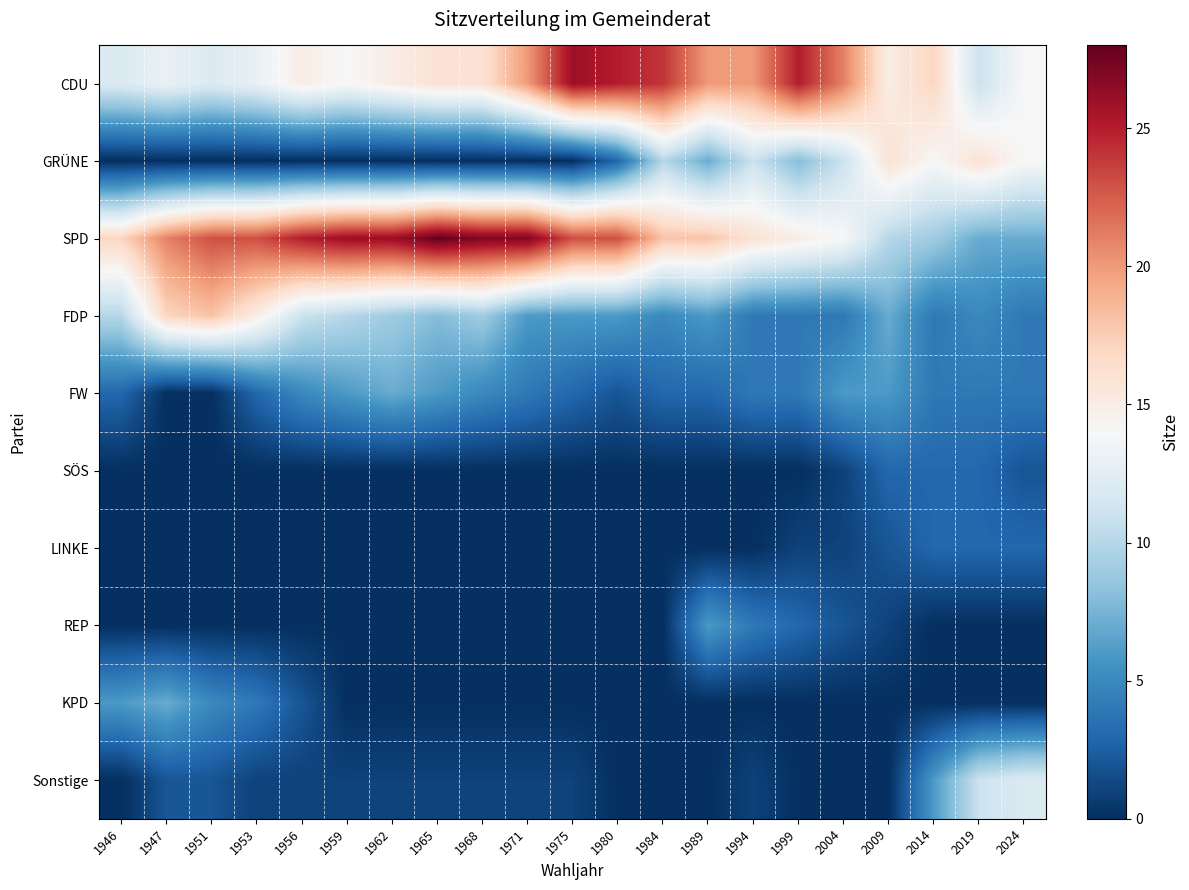

Reading left to right, list all the values displayed in this chart.

CDU: 1946=12	1947=13	1951=12	1953=13	1956=15	1959=14	1962=15	1965=16	1968=16	1971=20	1975=26	1980=25	1984=24	1989=20	1994=20	1999=25	2004=21	2009=15	2014=17	2019=11	2024=14
GRÜNE: 1946=0	1947=0	1951=0	1953=0	1956=0	1959=0	1962=0	1965=0	1968=0	1971=0	1975=0	1980=3	1984=10	1989=7	1994=11	1999=8	2004=11	2009=16	2014=14	2019=16	2024=14
SPD: 1946=17	1947=21	1951=23	1953=23	1956=25	1959=26	1962=26	1965=28	1968=27	1971=27	1975=23	1980=23	1984=18	1989=18	1994=16	1999=15	2004=14	2009=10	2014=9	2019=7	2024=7
FDP: 1946=10	1947=17	1951=18	1953=15	1956=11	1959=10	1962=9	1965=8	1968=9	1971=6	1975=6	1980=6	1984=5	1989=6	1994=4	1999=4	2004=4	2009=7	2014=4	2019=5	2024=4
FW: 1946=3	1947=0	1951=0	1953=3	1956=5	1959=6	1962=7	1965=6	1968=5	1971=4	1975=3	1980=2	1984=3	1989=3	1994=4	1999=4	2004=6	2009=6	2014=4	2019=4	2024=4
SÖS: 1946=0	1947=0	1951=0	1953=0	1956=0	1959=0	1962=0	1965=0	1968=0	1971=0	1975=0	1980=0	1984=0	1989=0	1994=0	1999=0	2004=1	2009=3	2014=3	2019=3	2024=2
LINKE: 1946=0	1947=0	1951=0	1953=0	1956=0	1959=0	1962=0	1965=0	1968=0	1971=0	1975=0	1980=0	1984=0	1989=0	1994=0	1999=1	2004=1	2009=2	2014=3	2019=3	2024=3
REP: 1946=0	1947=0	1951=0	1953=0	1956=0	1959=0	1962=0	1965=0	1968=0	1971=0	1975=0	1980=0	1984=0	1989=6	1994=4	1999=3	2004=2	2009=1	2014=0	2019=0	2024=0
KPD: 1946=6	1947=7	1951=5	1953=4	1956=2	1959=0	1962=0	1965=0	1968=0	1971=0	1975=0	1980=0	1984=0	1989=0	1994=0	1999=0	2004=0	2009=0	2014=0	2019=0	2024=0
Sonstige: 1946=0	1947=2	1951=2	1953=1	1956=1	1959=1	1962=1	1965=1	1968=1	1971=1	1975=1	1980=0	1984=0	1989=0	1994=1	1999=0	2004=0	2009=0	2014=6	2019=11	2024=12